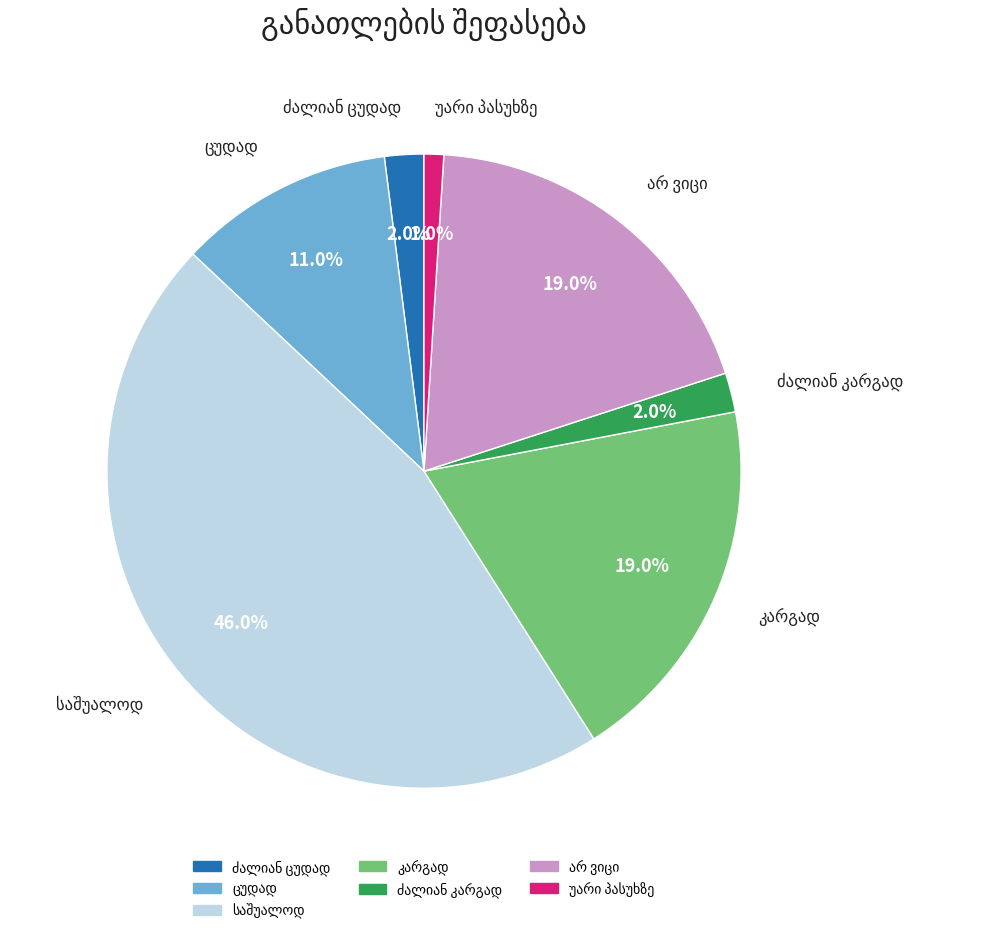

Is there a majority slice in this chart?

No